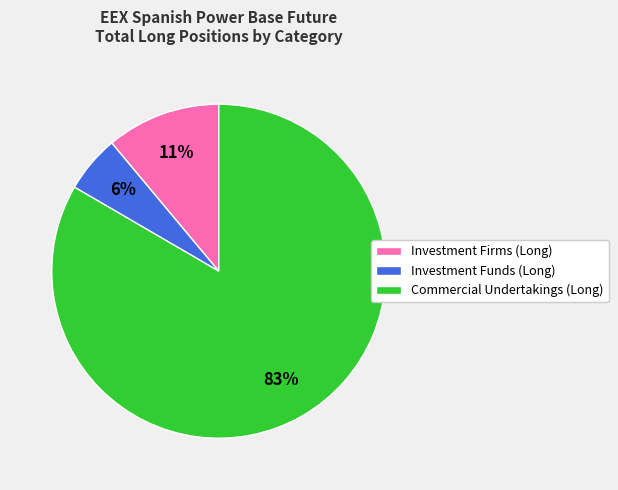

Combined, do Commercial Undertakings (Long) and Investment Firms (Long) account for over 50%?

Yes